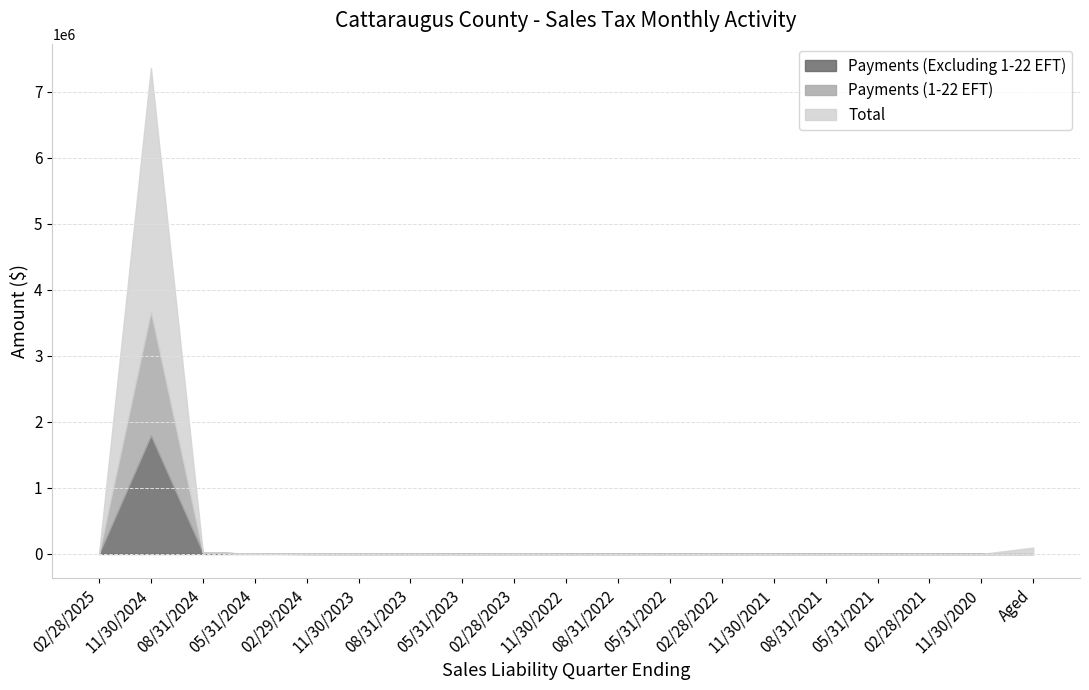

How many values in the Payments (1-22 EFT) series exceed 0?

4